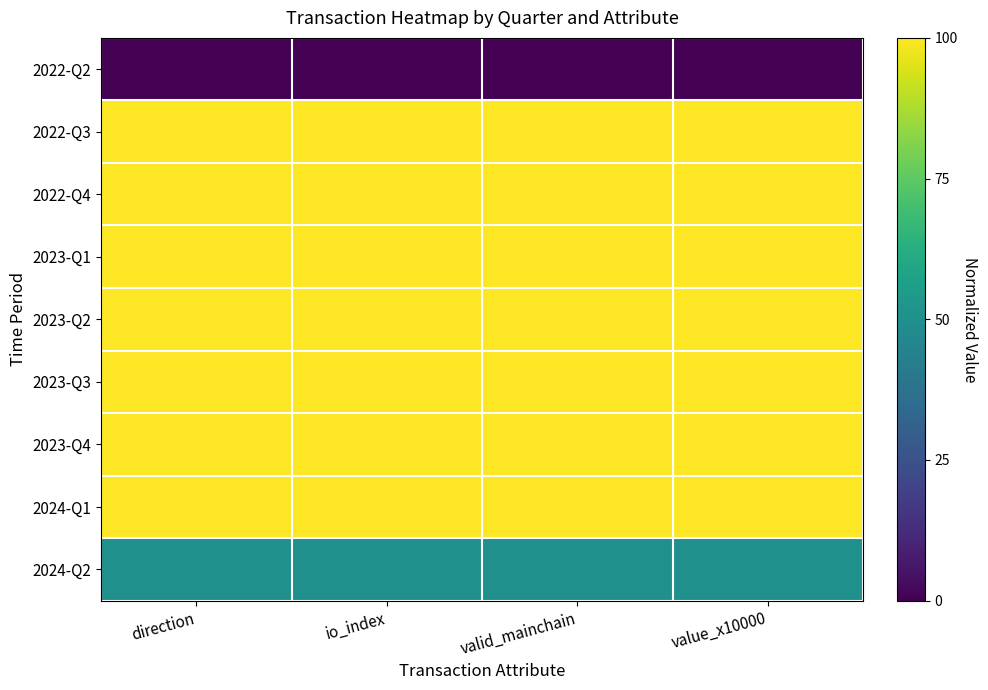

At how many categories does at least one series exceed 78?

4